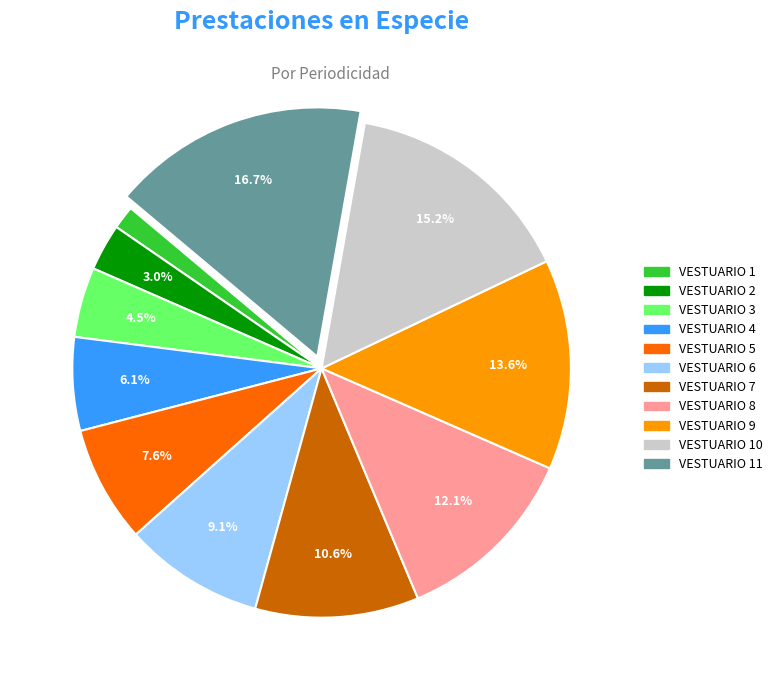

Count the number of slices in the pie.

11